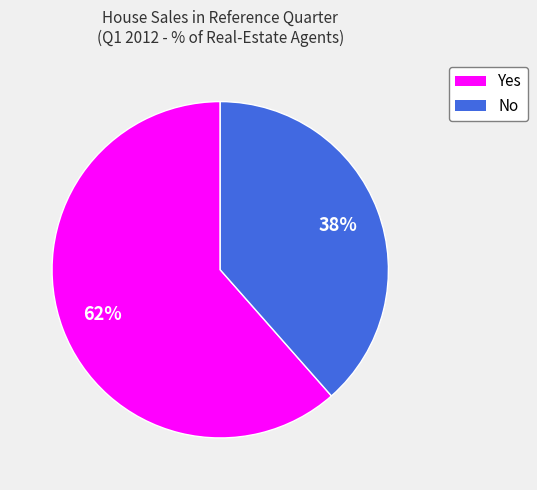

To the nearest percent, what is the combined percentage of No and Yes?

100%